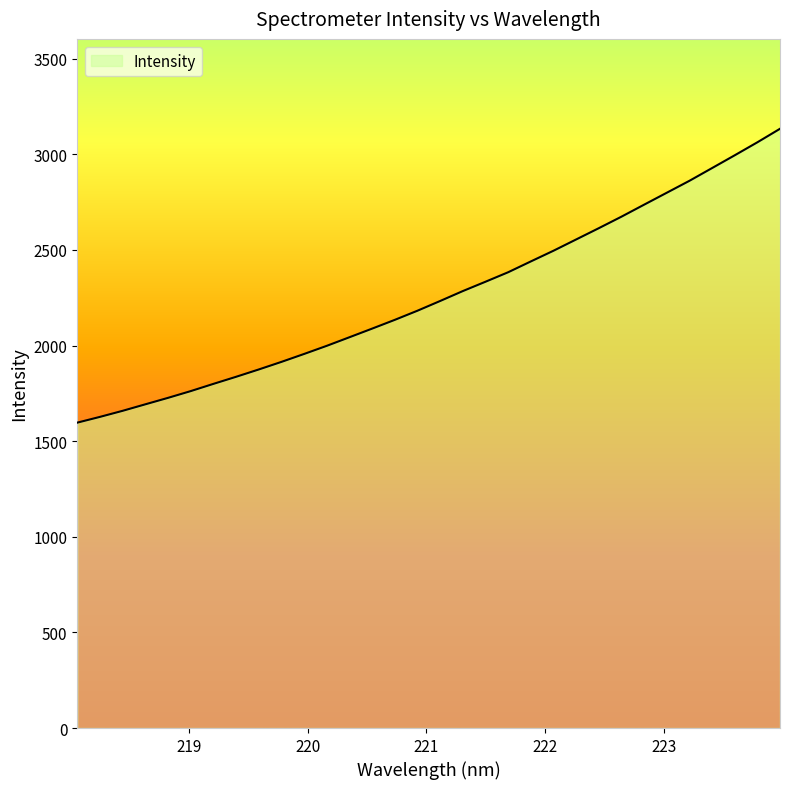

How many lines are shown in the chart?

1